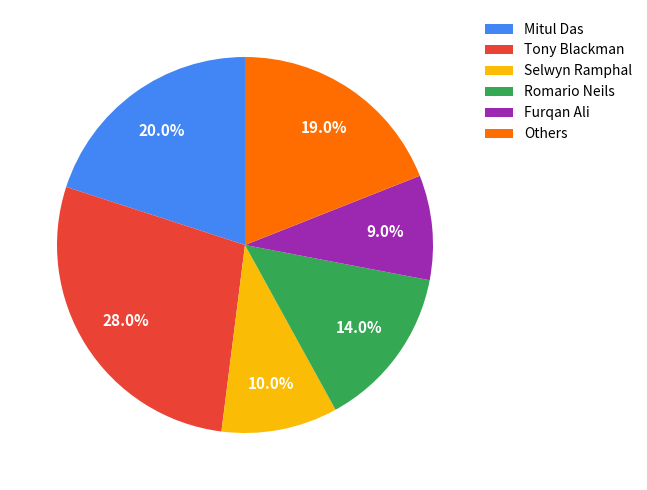

What percentage is the Selwyn Ramphal slice, to the nearest percent?

10%